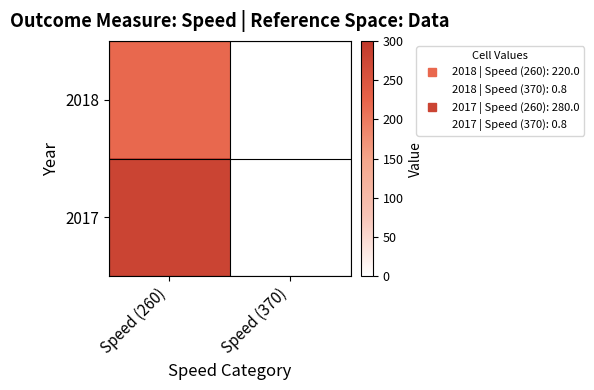

Which label corresponds to the smallest value in the chart?

Speed (370)